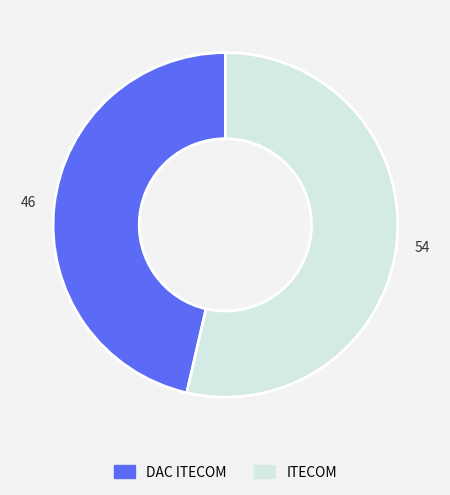

Which category accounts for the majority?

ITECOM